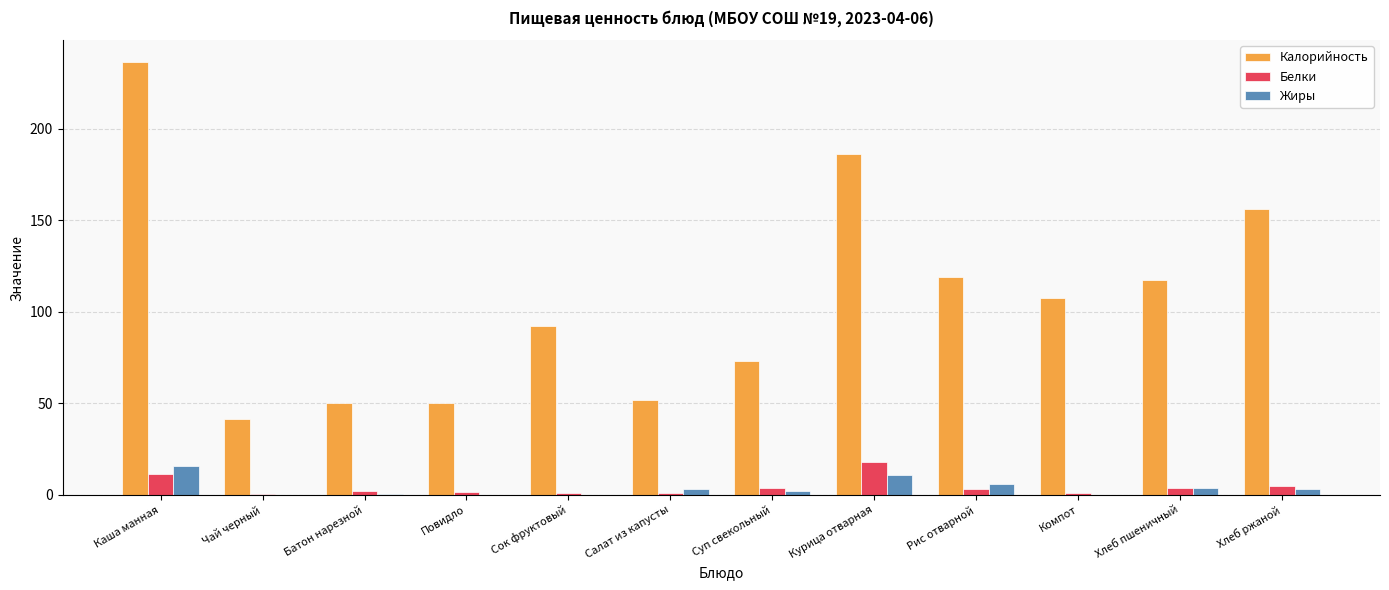

What value does the Жиры series have at Батон нарезной?

0.4